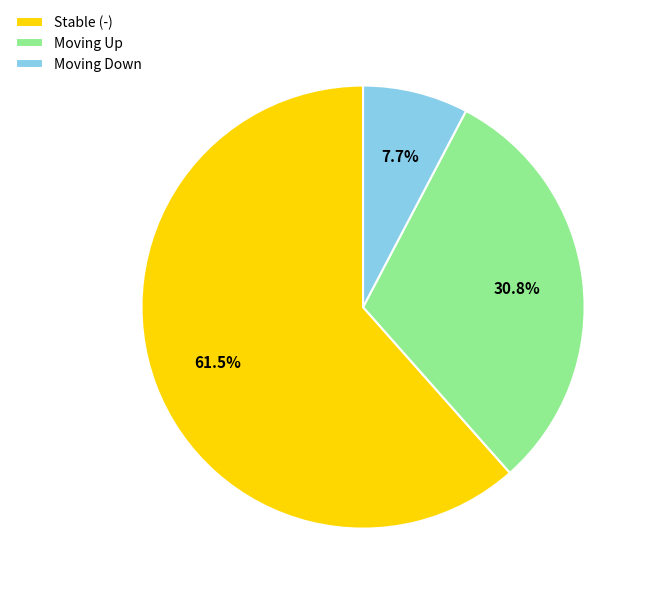

How many slices are in this pie chart?

3